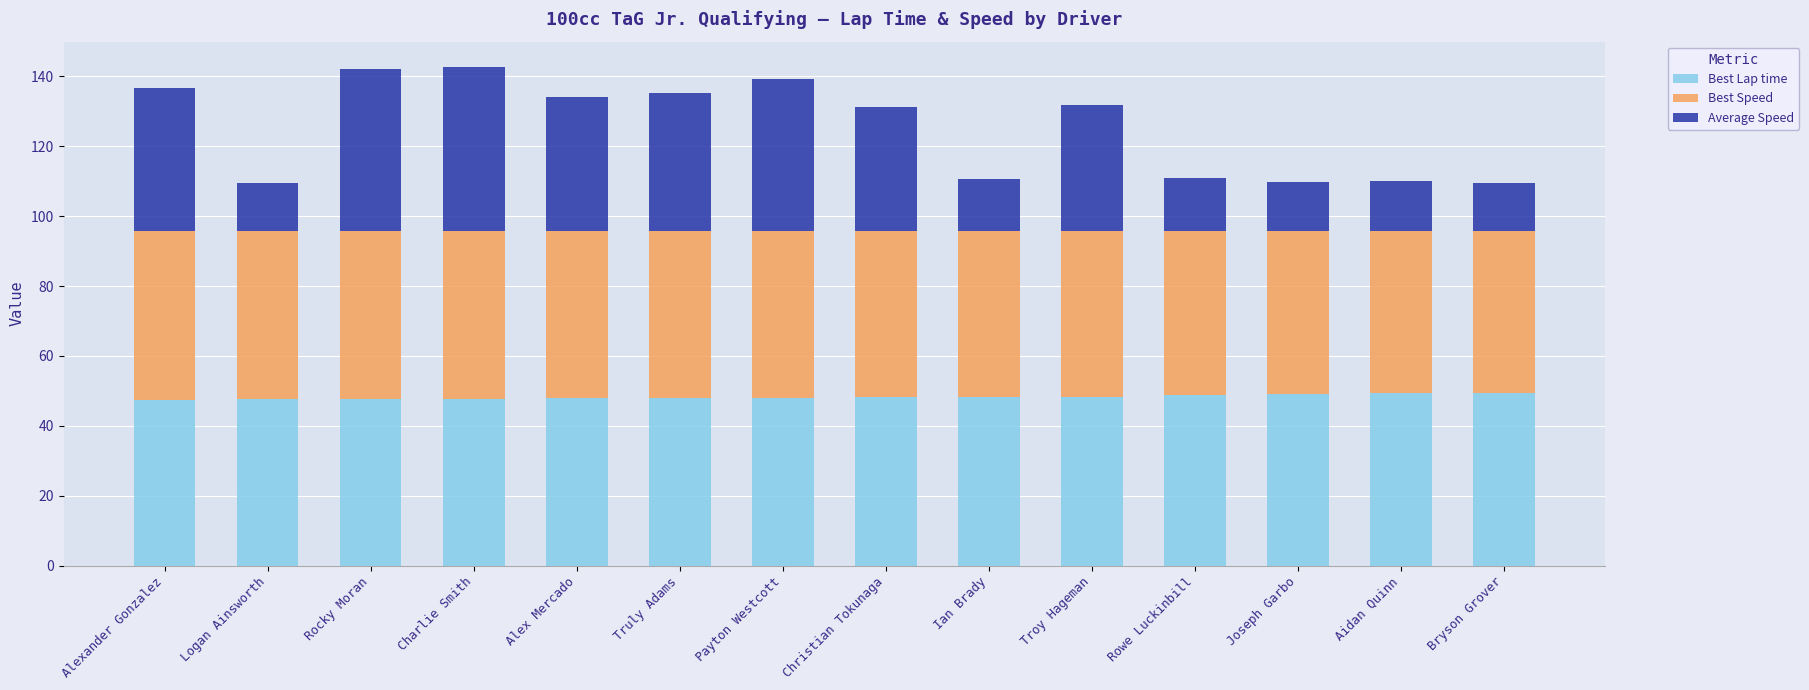

What is the total value across all series at Alex Mercado?

134.2